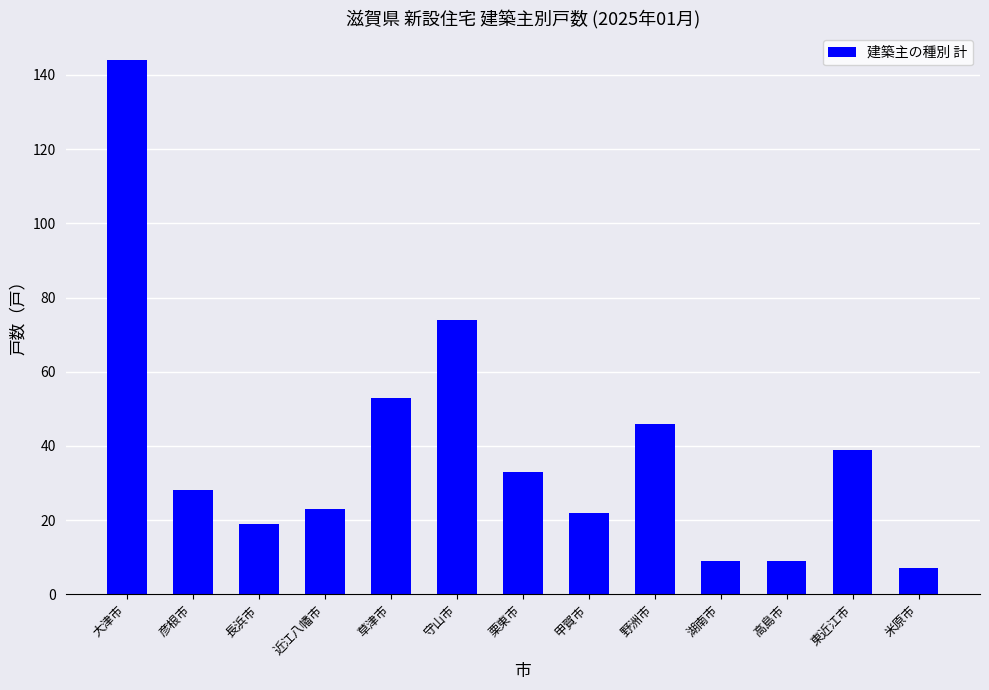

Are the bars horizontal?

No